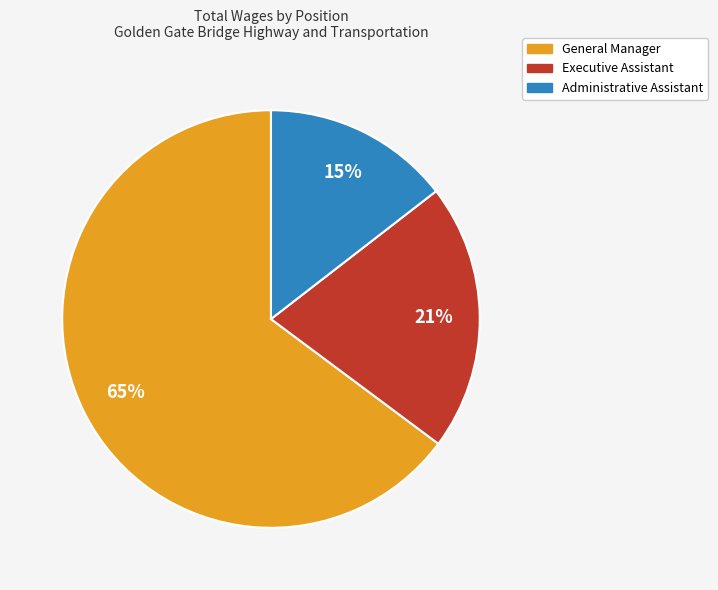

To the nearest percent, what portion does Administrative Assistant represent?

15%